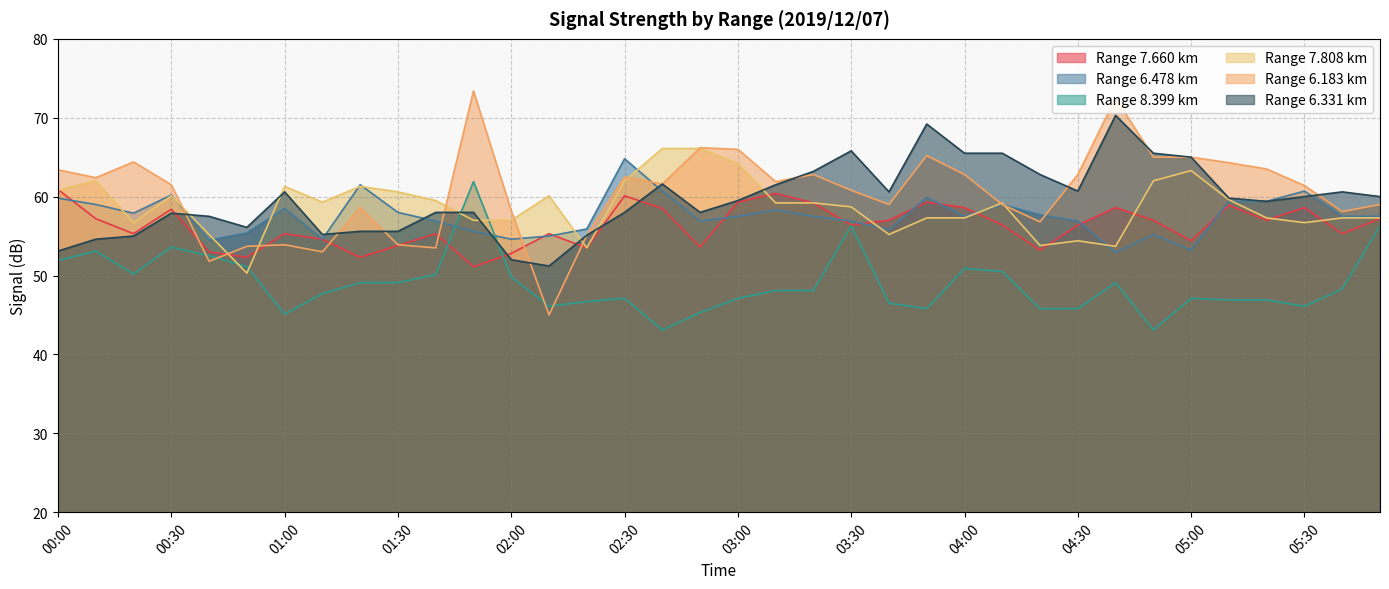

What is the label of the 5th point from the left?

00:40